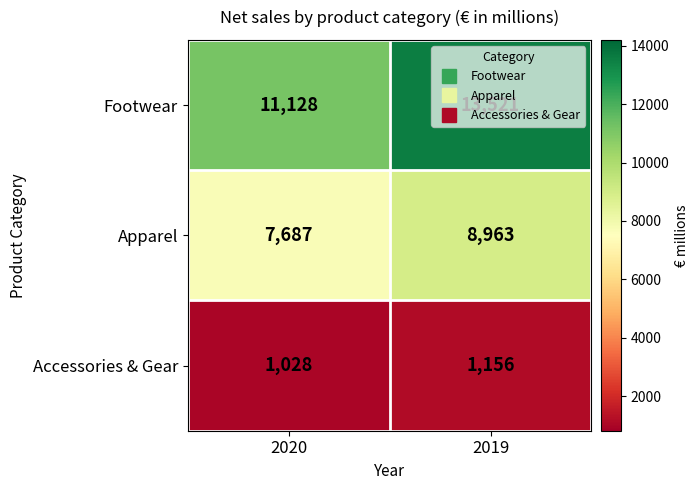

At which category does the chart reach its peak across all series?

2019